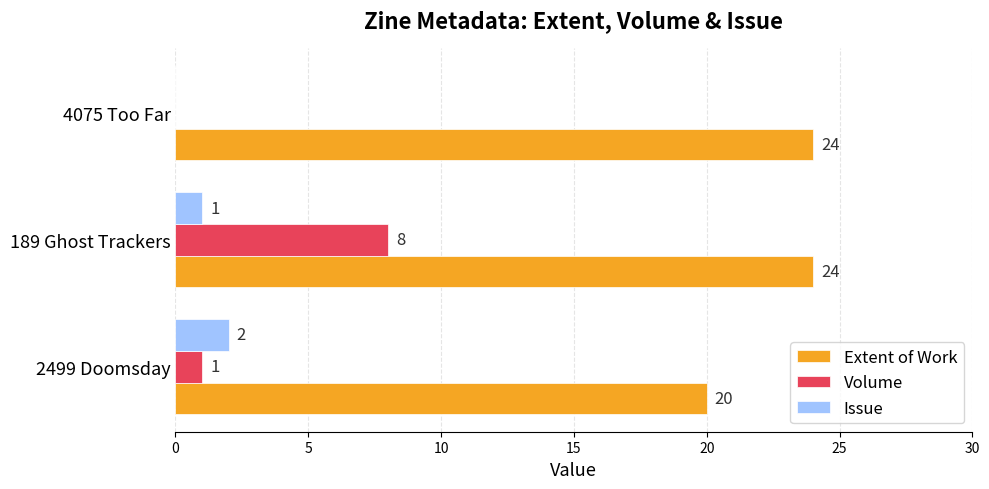

Is it true that Issue equals 3 at 2499 Doomsday?

False